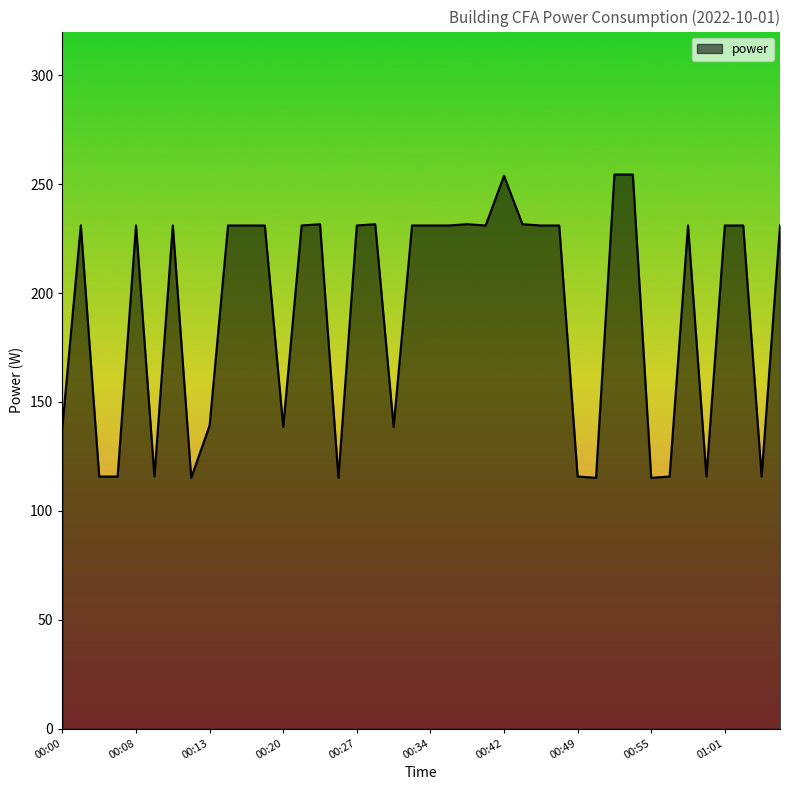

How many values are below 231?

15